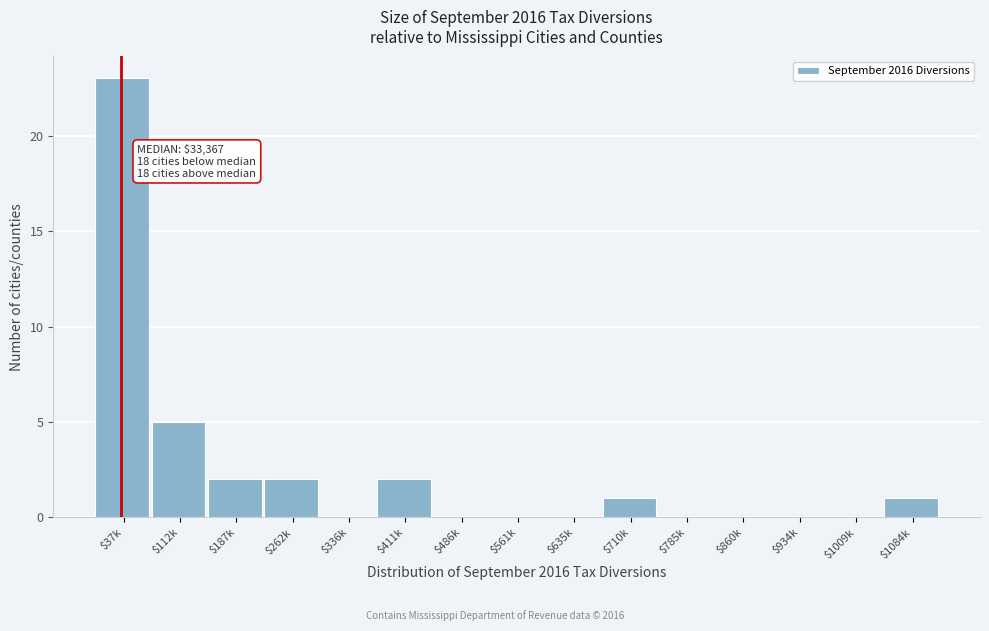

At which label is the value closest to 11?

$112k